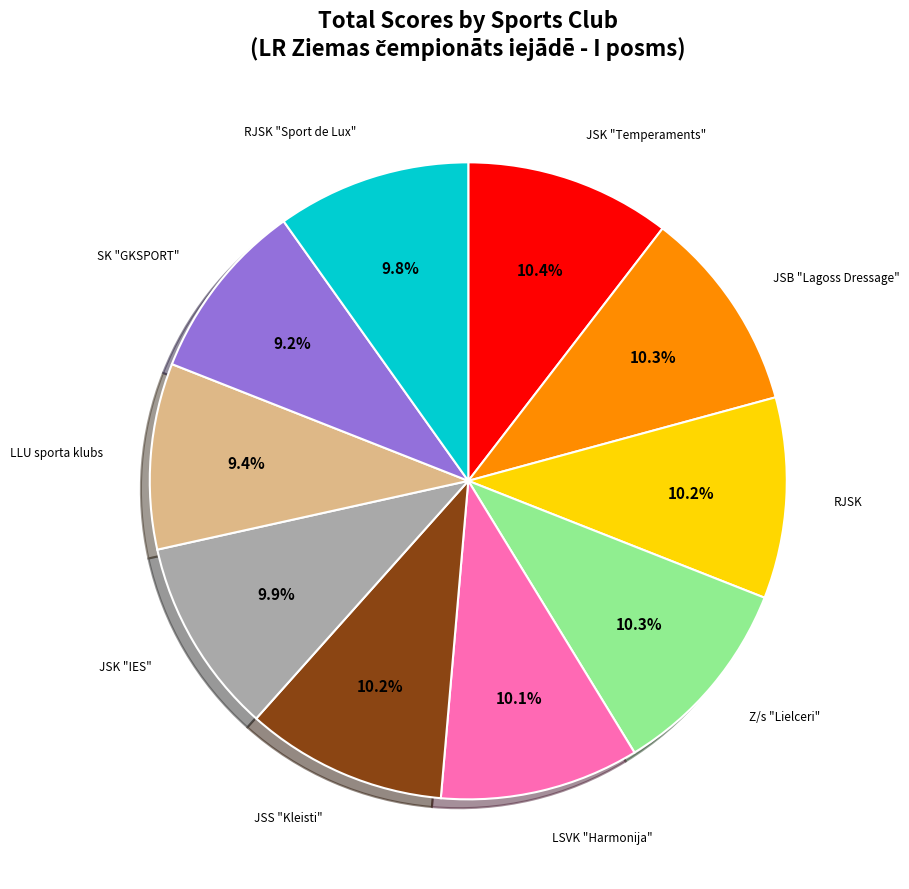

To the nearest percent, what percentage of the pie is JSS "Kleisti"?

10%